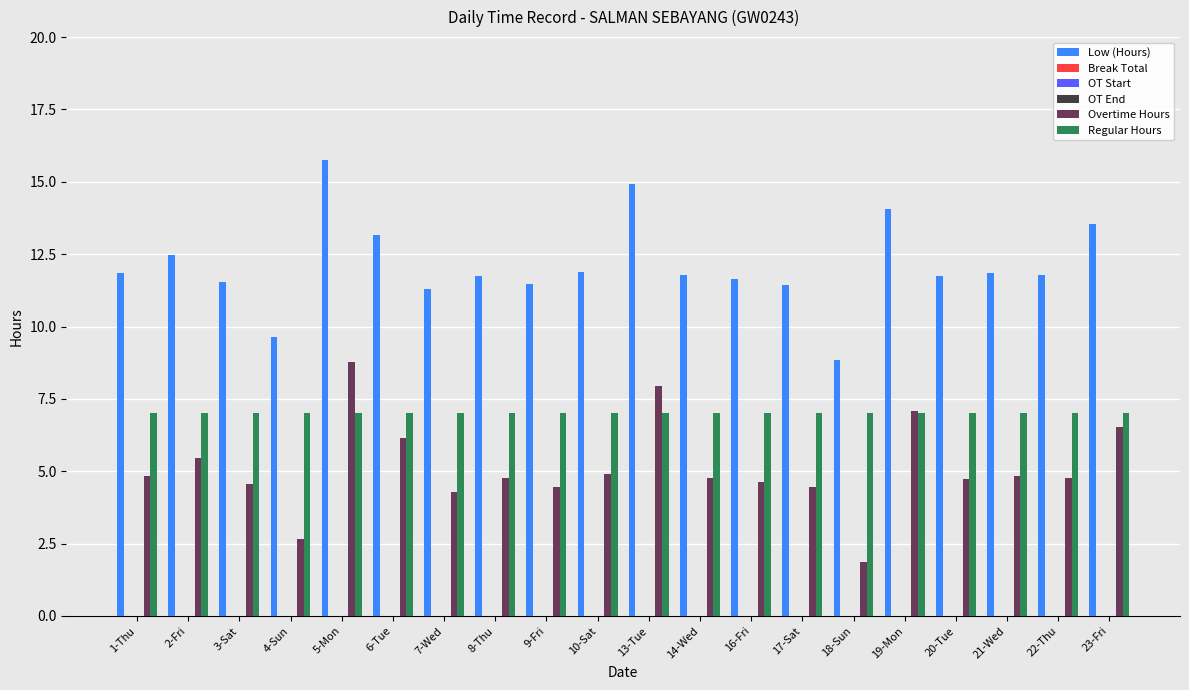

True or false: OT Start has a value of 0.0 at 10-Sat.

True